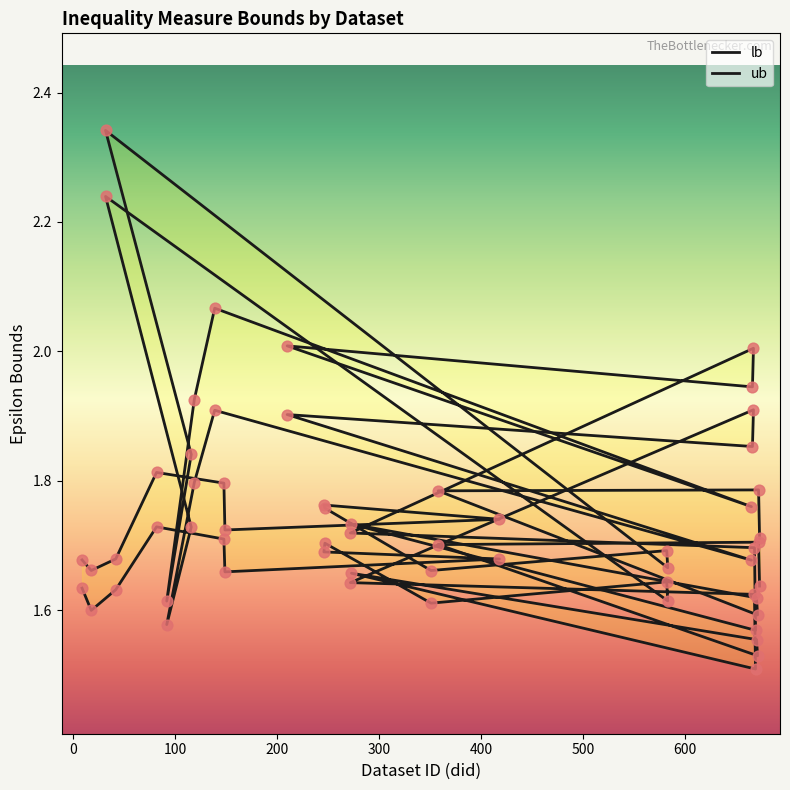

Which series has the largest Y range (max minus min)?

ub